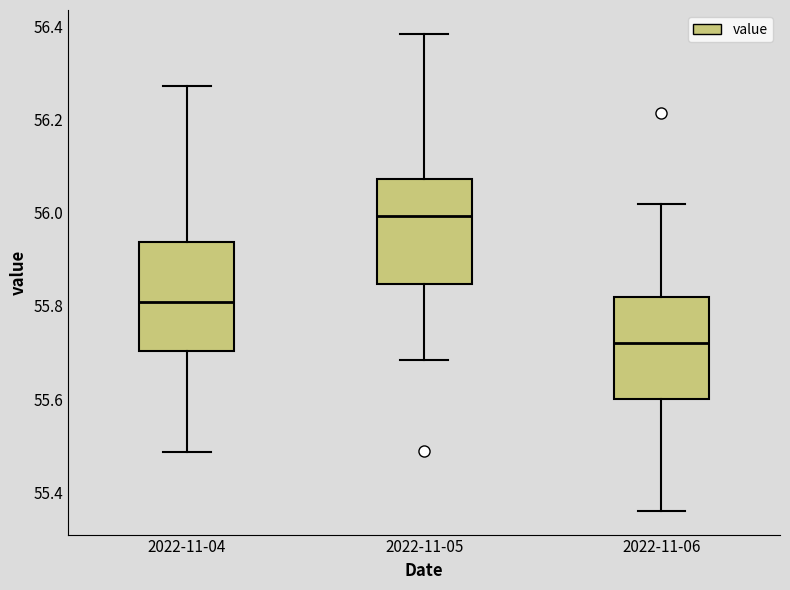

Reading left to right, read every box against the y-axis: the position of its median line, the range the box covers, and the ends of its whiskers. The values are not printed on the chart, so give them approximately, as read against the axis.

2022-11-04: median 55.80, box 55.70 to 55.94, whiskers 55.48 to 56.28
2022-11-05: median 56.00, box 55.84 to 56.08, whiskers 55.68 to 56.38
2022-11-06: median 55.72, box 55.60 to 55.82, whiskers 55.36 to 56.02